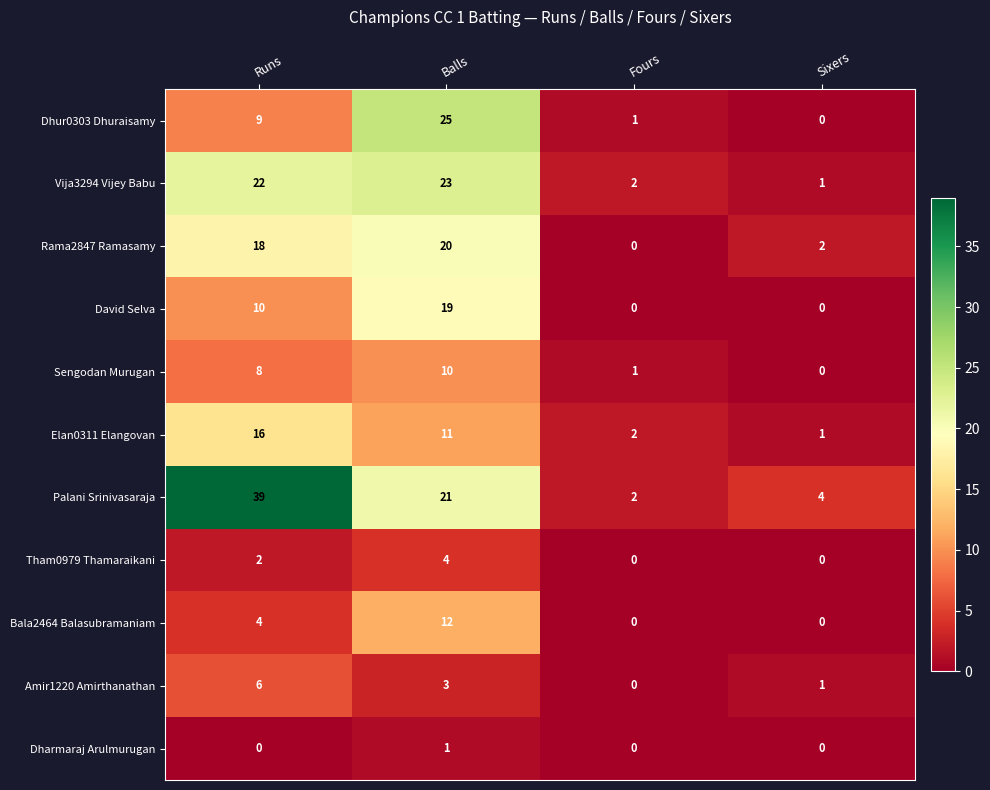

What is the greatest value displayed?

39